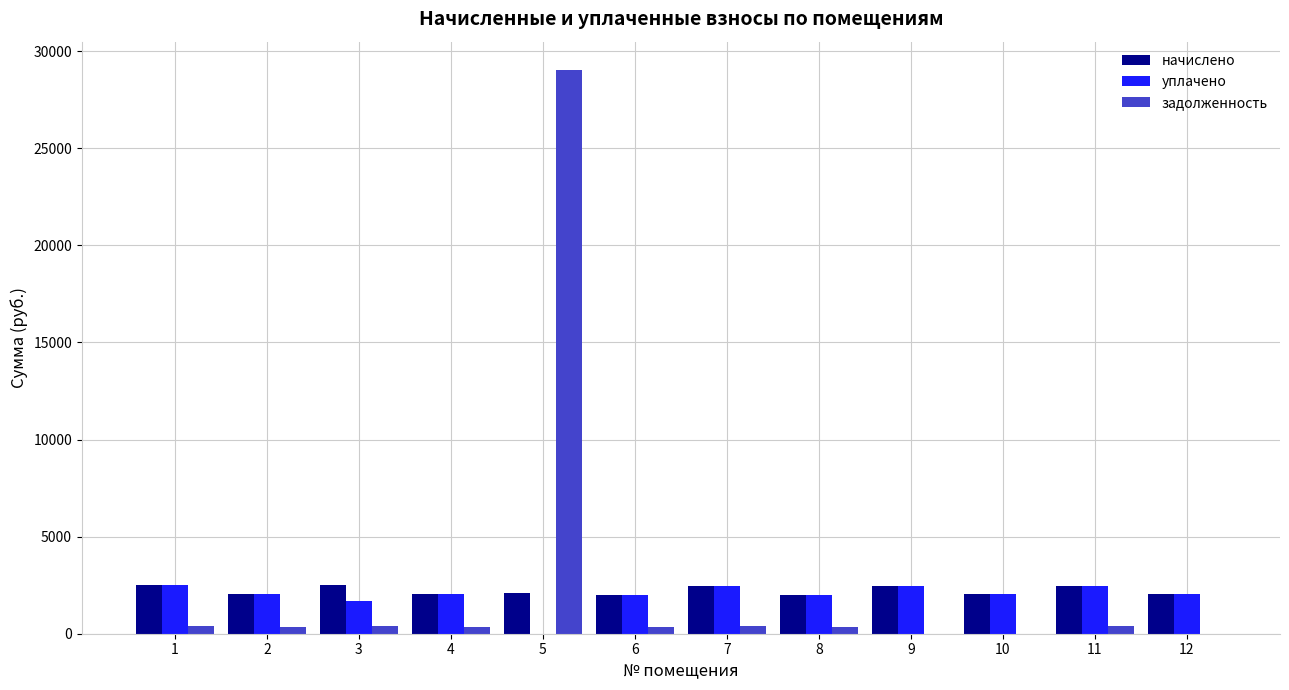

The value of уплачено at 5 is 0.0. True or false?

True